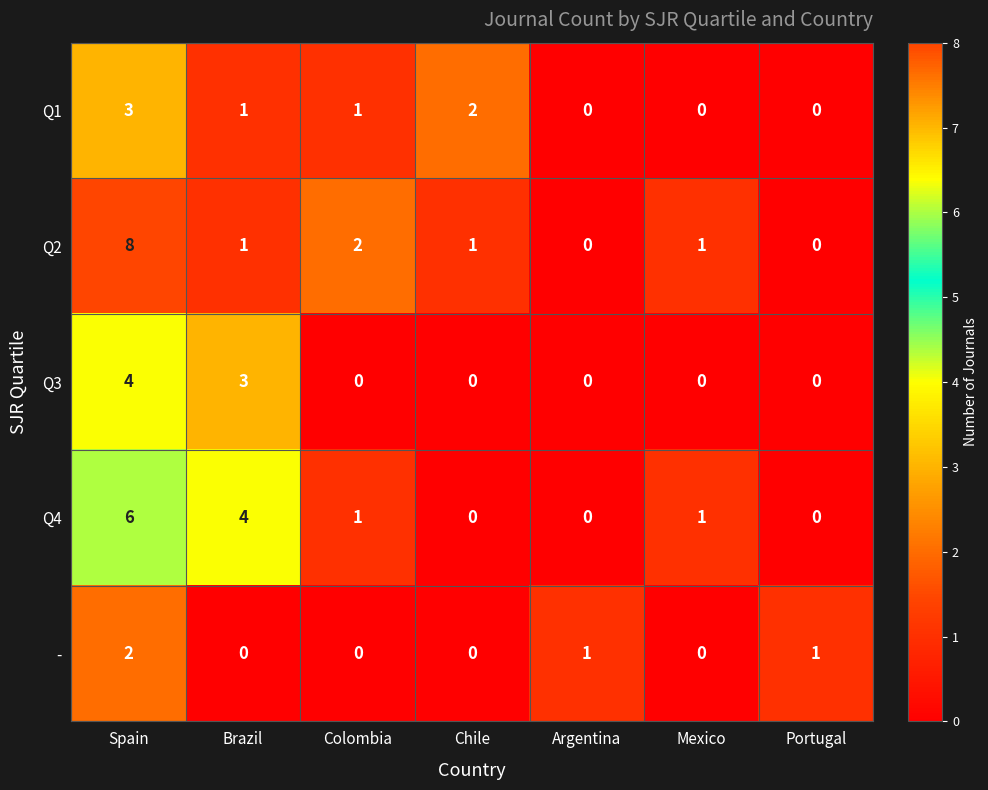

At which category is the sum across all series the highest?

Spain